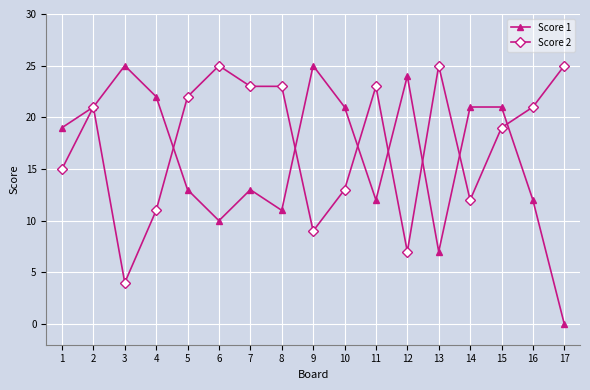

What is the difference between the maximum and minimum values in the Score 2 series?

21